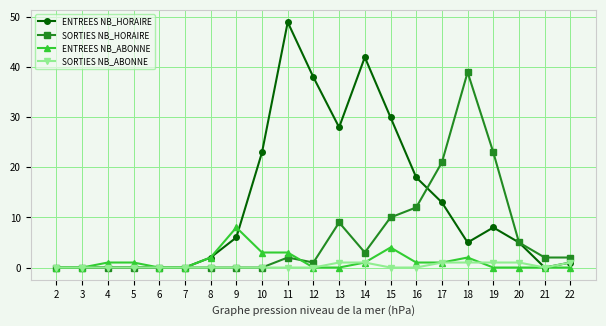

Reading left to right, extract all data points from this chart.

ENTREES NB_HORAIRE: 0	0	0	0	0	0	2	6	23	49	38	28	42	30	18	13	5	8	5	0	1
SORTIES NB_HORAIRE: 0	0	0	0	0	0	0	0	0	2	1	9	3	10	12	21	39	23	5	2	2
ENTREES NB_ABONNE: 0	0	1	1	0	0	2	8	3	3	0	0	1	4	1	1	2	0	0	0	0
SORTIES NB_ABONNE: 0	0	0	0	0	0	0	0	0	0	0	1	1	0	0	1	1	1	1	0	1